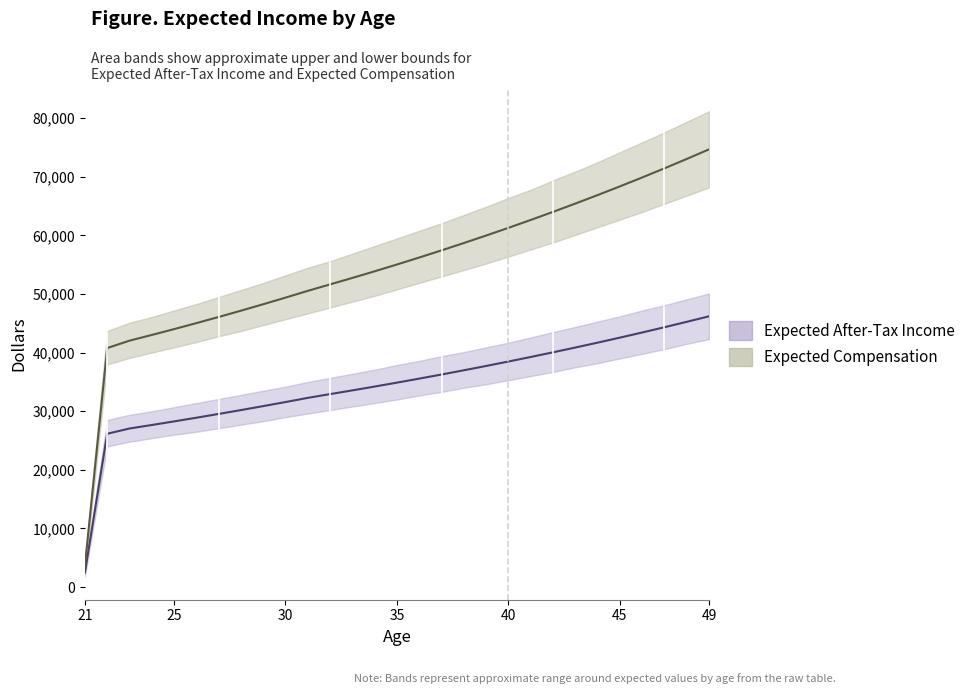

Which category has the highest value in the Expected After-Tax Income series?

49